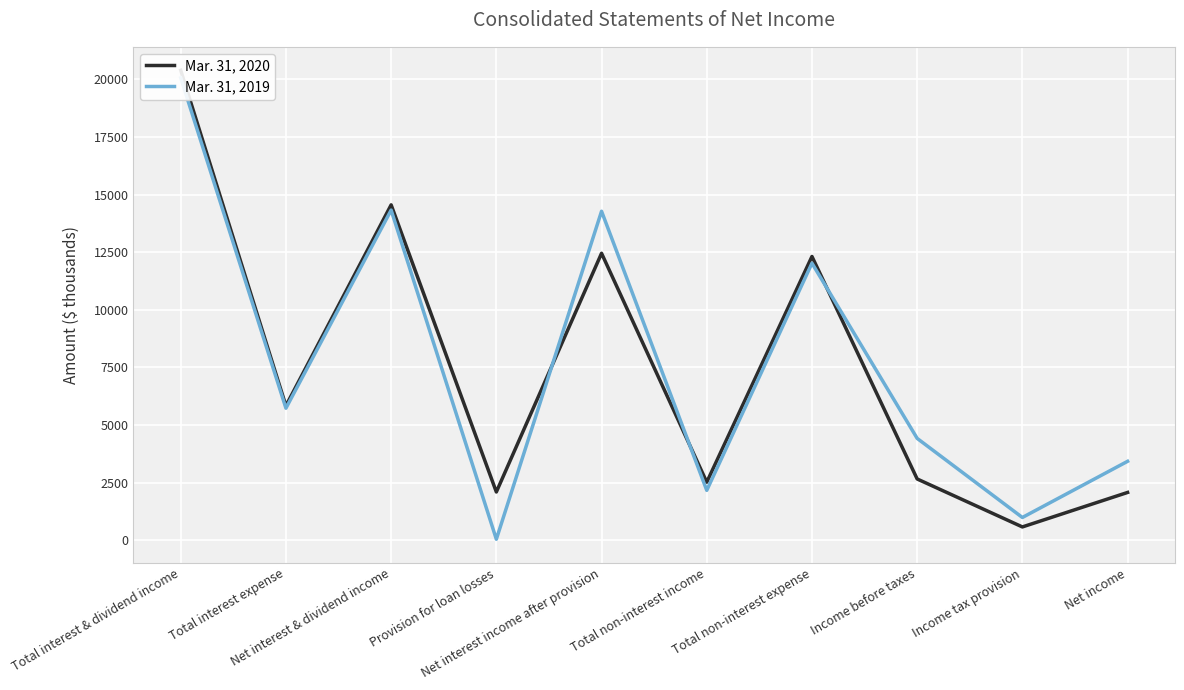

What position from the right is Total interest expense?

9